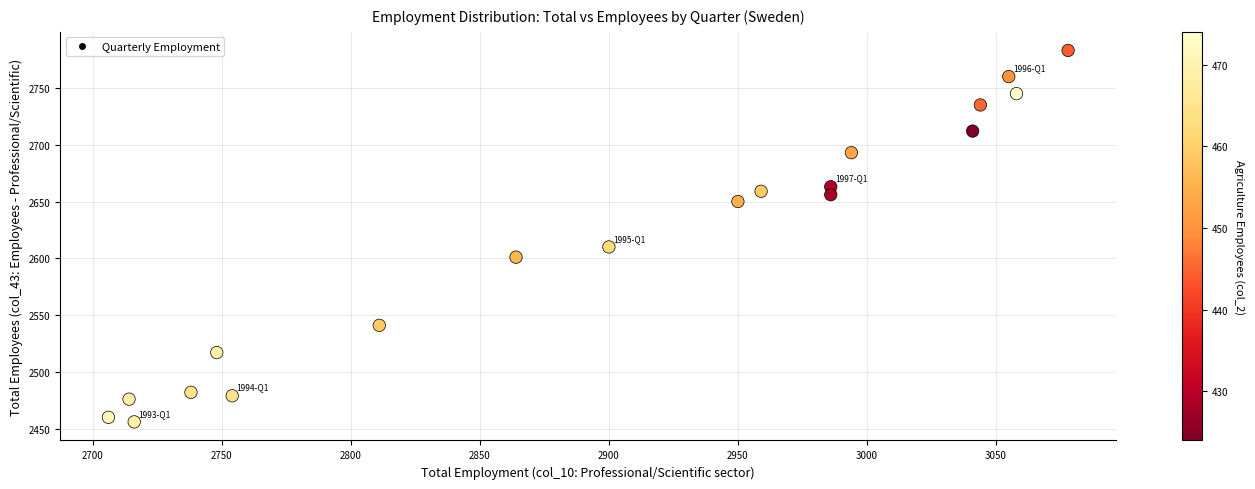

What Y value in the scatter plot is closest to 2619?

2610